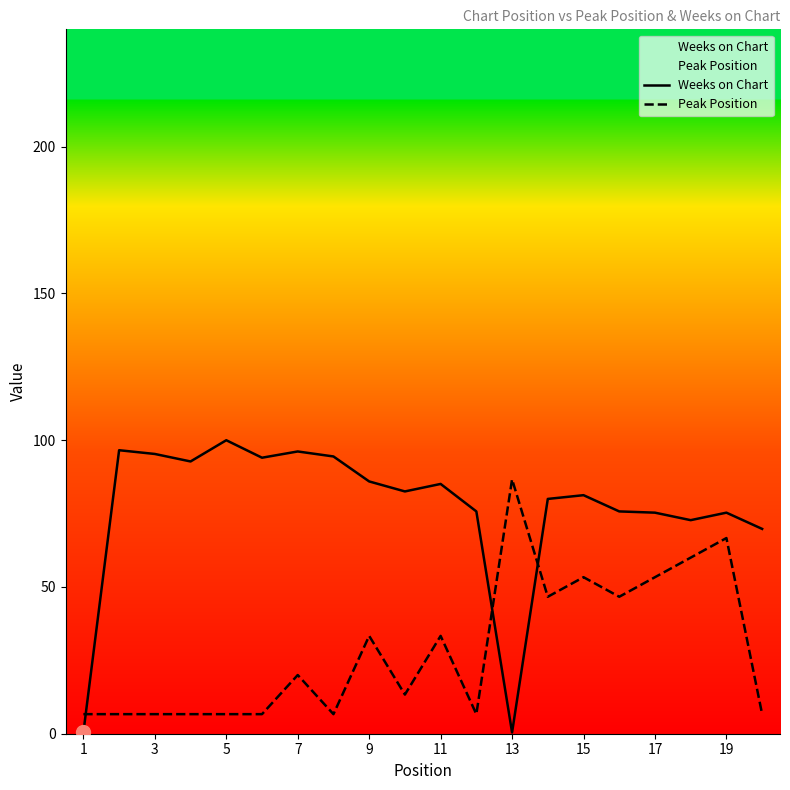

Which series has the widest spread of values?

Weeks on Chart